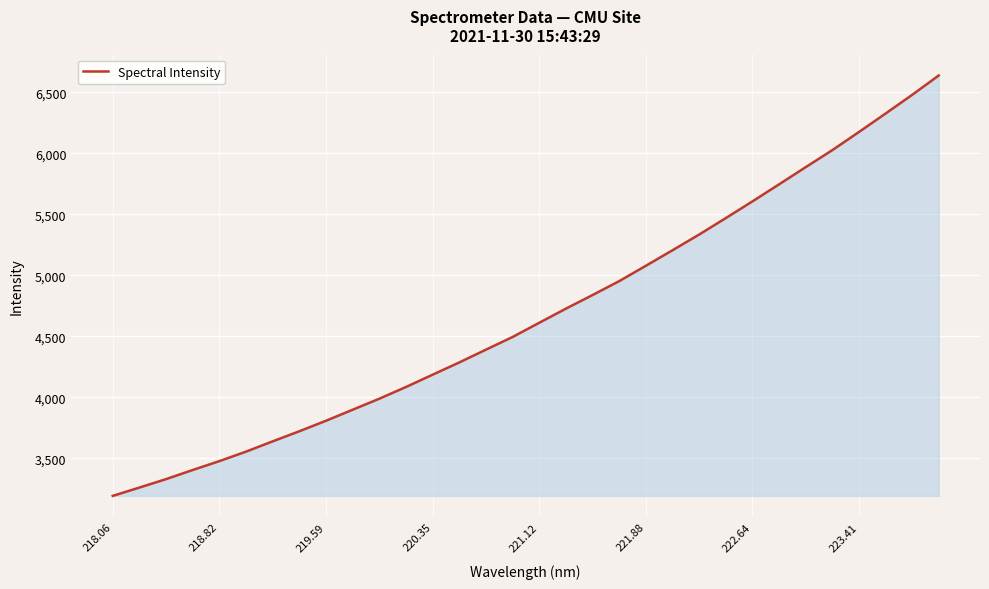

Reading left to right, extract all data points from this chart.

3192.9	3261.0	3330.3	3405.2	3477.9	3555.7	3639.9	3722.6	3808.7	3899.0	3989.3	4085.3	4186.0	4286.5	4391.1	4494.9	4611.3	4726.9	4838.4	4952.2	5077.9	5204.9	5333.6	5468.2	5605.0	5744.5	5885.4	6024.7	6173.2	6324.4	6477.5	6636.3